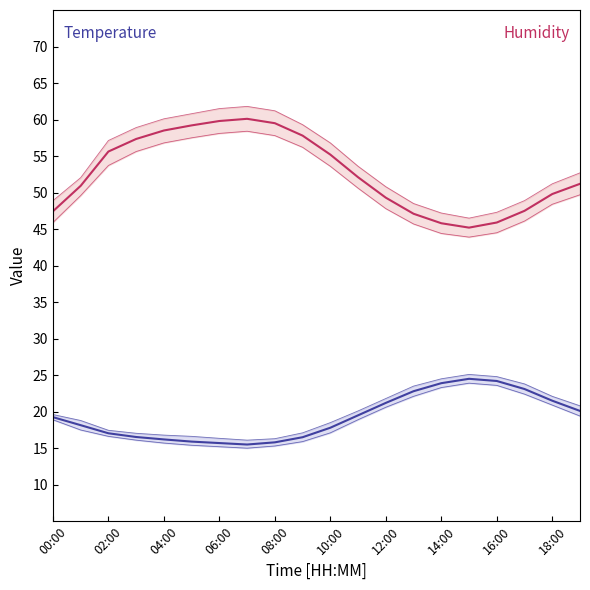

True or false: temperature has more than 2 interior local peaks.

False